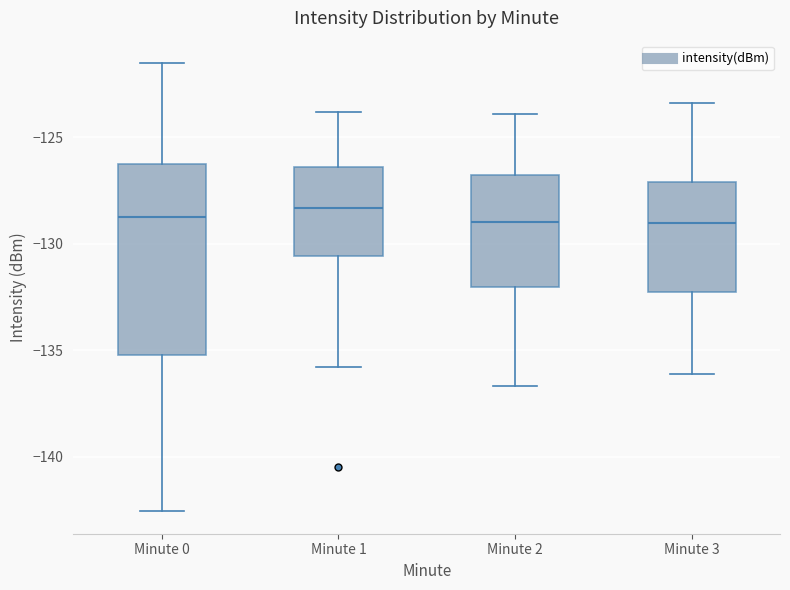

Comparing the boxes themselves (not the whiskers), which one is the tallest?

Minute 0